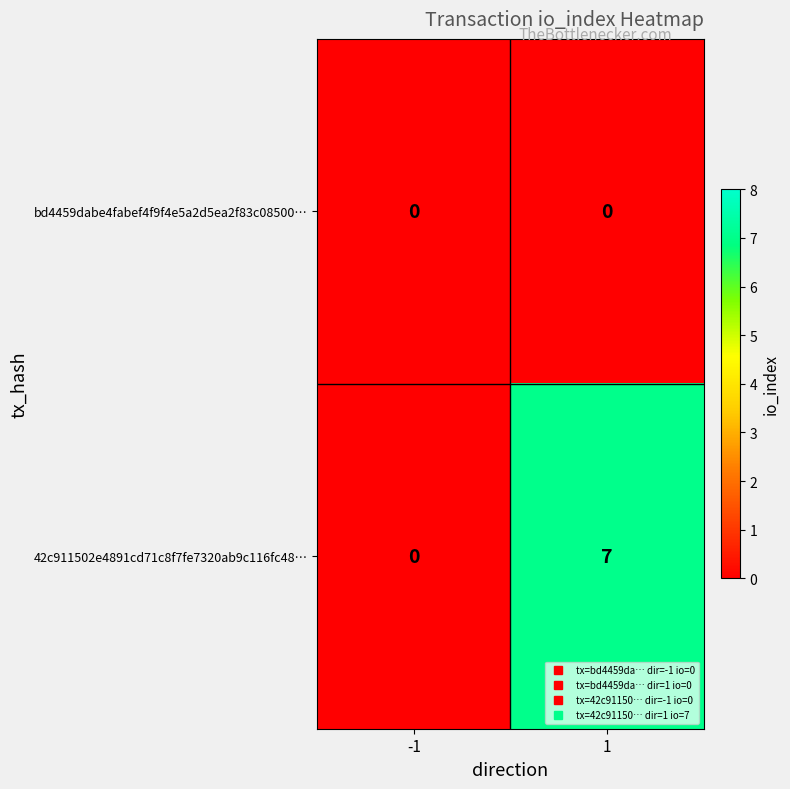

What is the sum of all 42c911502e4891cd71c8f7fe7320ab9c116fc48… values?

7